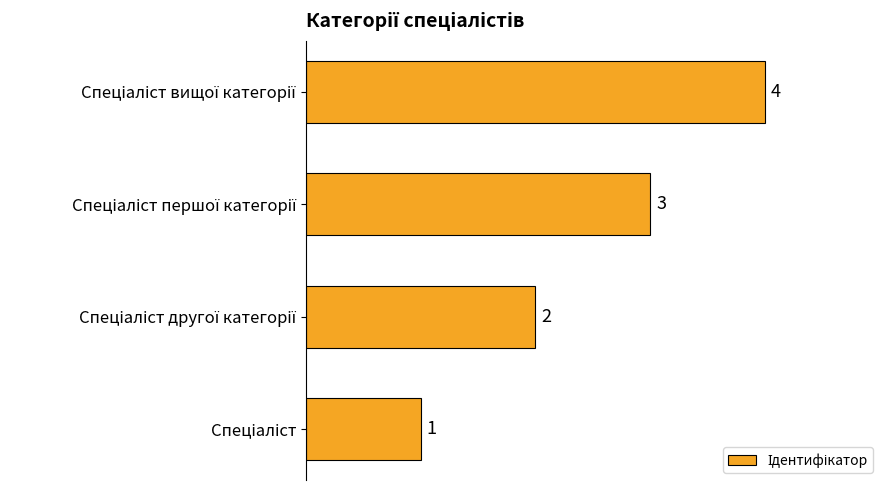

What is the greatest value displayed?

4